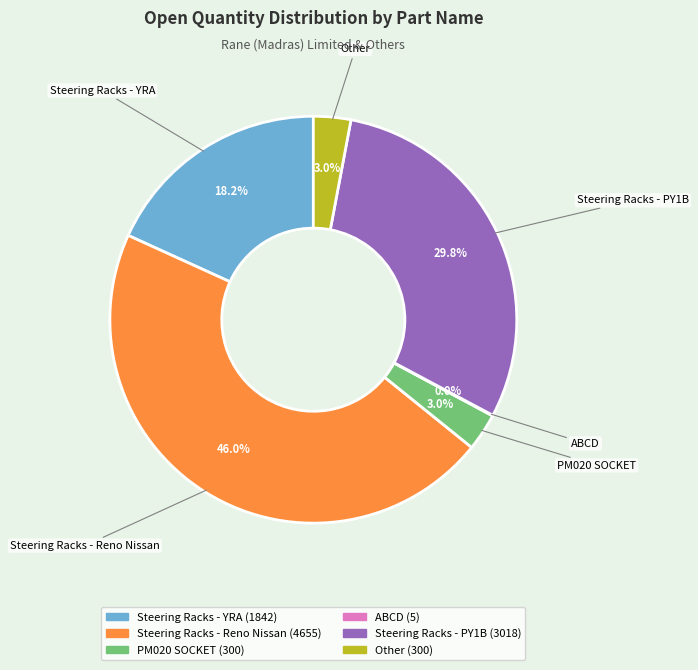

Is PM020 SOCKET the majority of the pie?

No